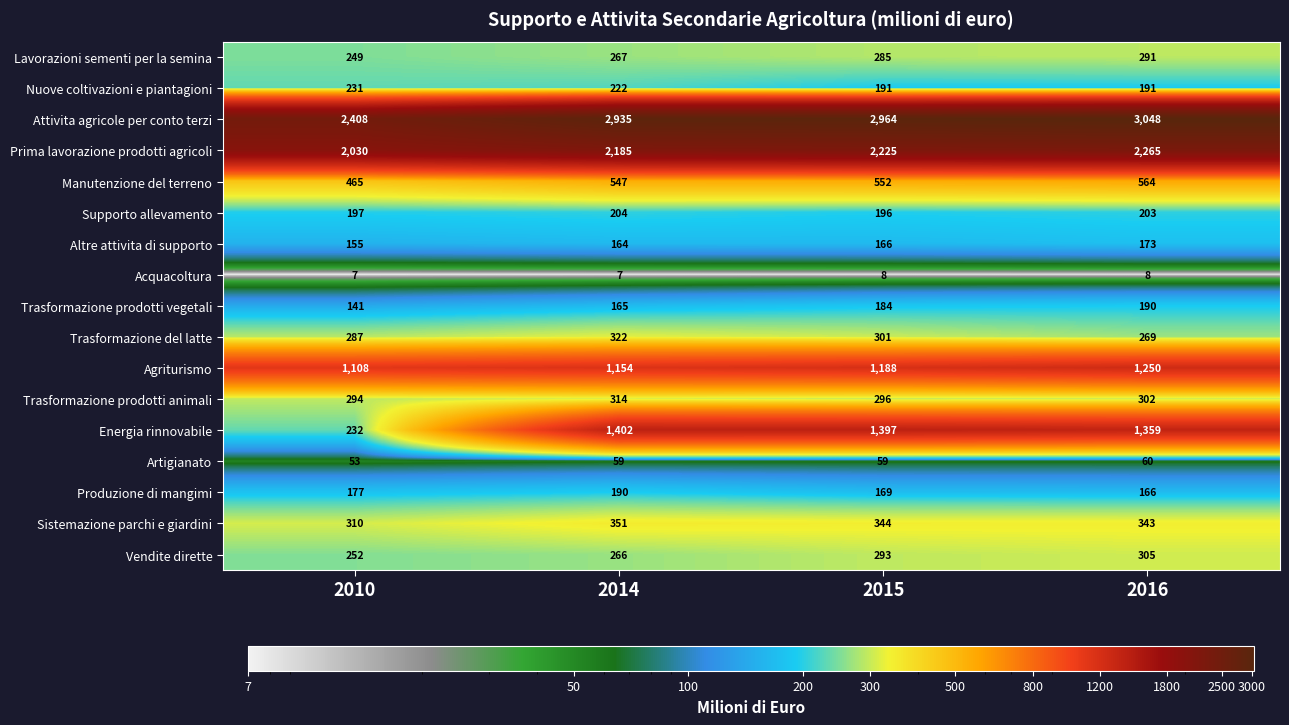

True or false: Trasformazione prodotti vegetali has a value of 190 at 2016.

True